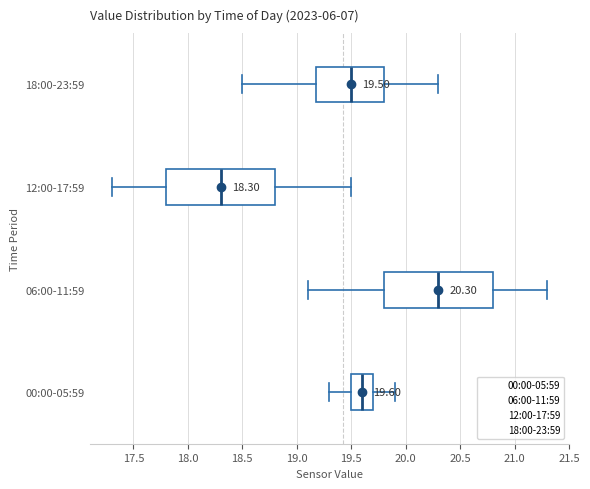

Which box has the furthest to the right median line?

06:00-11:59